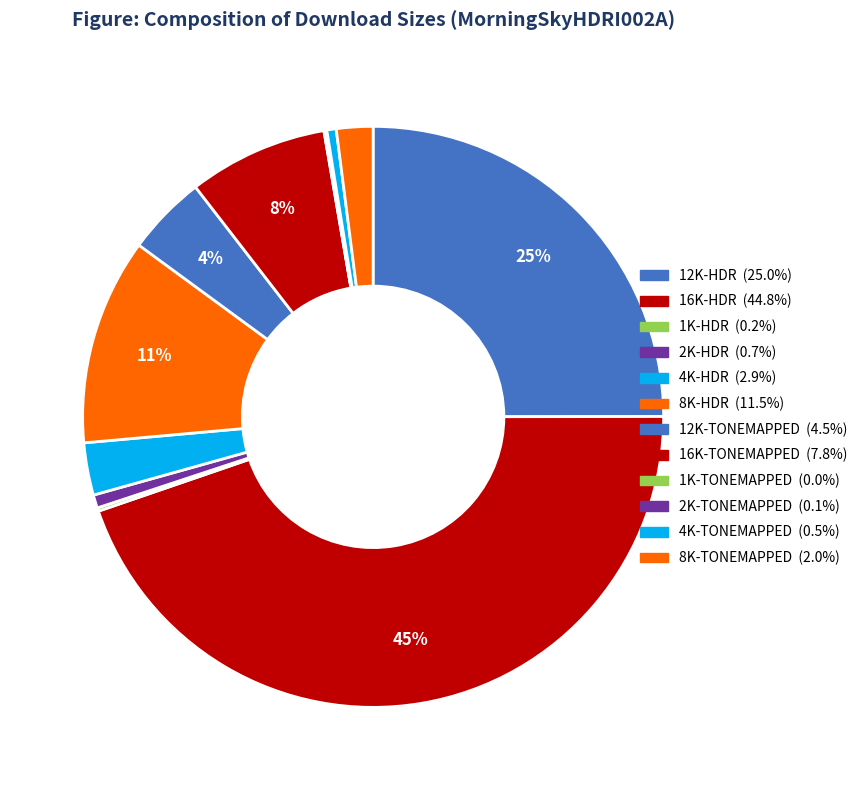

True or false: 2K-HDR accounts for 15% of the total.

False